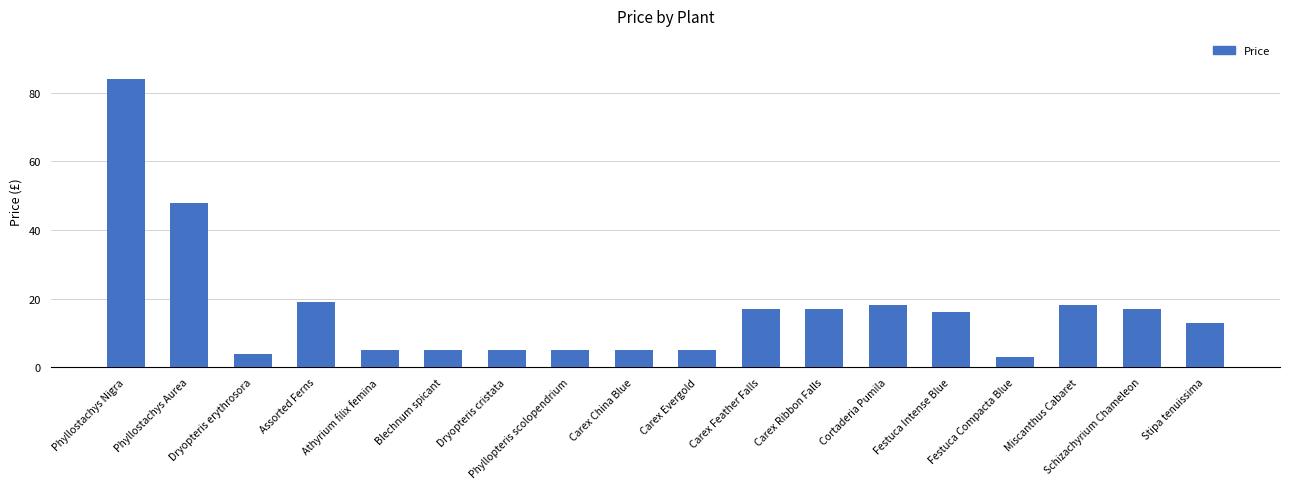

Reading left to right, transcribe all the data shown in this chart.

Phyllostachys Nigra=84.0	Phyllostachys Aurea=48.0	Dryopteris erythrosora=4.0	Assorted Ferns=19.0	Athyrium filix femina=5.0	Blechnum spicant=5.0	Dryopteris cristata=5.0	Phyllopteris scolopendrium=5.0	Carex China Blue=5.0	Carex Evergold=5.0	Carex Feather Falls=17.0	Carex Ribbon Falls=17.0	Cortaderia Pumila=18.0	Festuca Intense Blue=16.0	Festuca Compacta Blue=3.0	Miscanthus Cabaret=18.0	Schizachyrium Chameleon=17.0	Stipa tenuissima=13.0